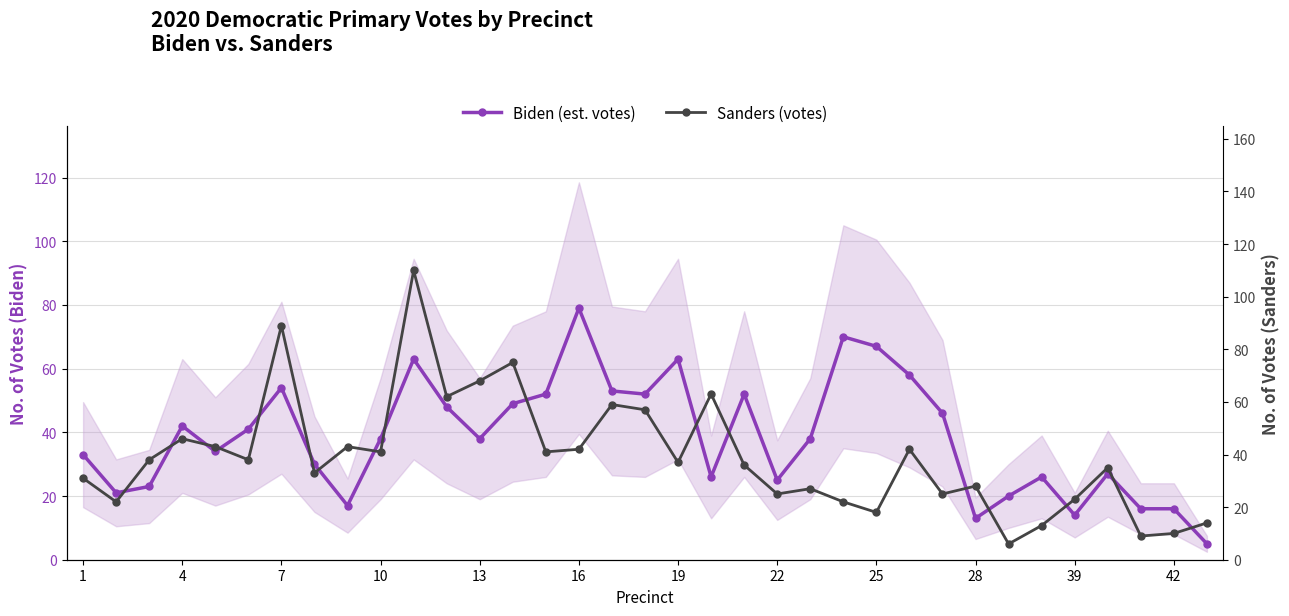

Rank the series by their average value, from highest to lowest.

Sanders (votes), Biden (est. votes)